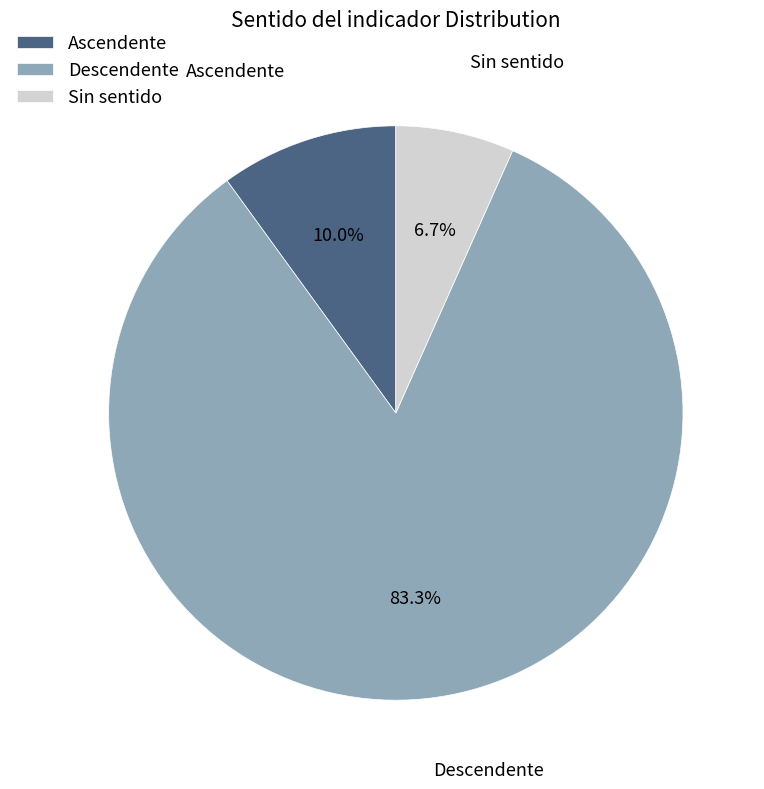

To the nearest percent, what is the average slice percentage?

33%